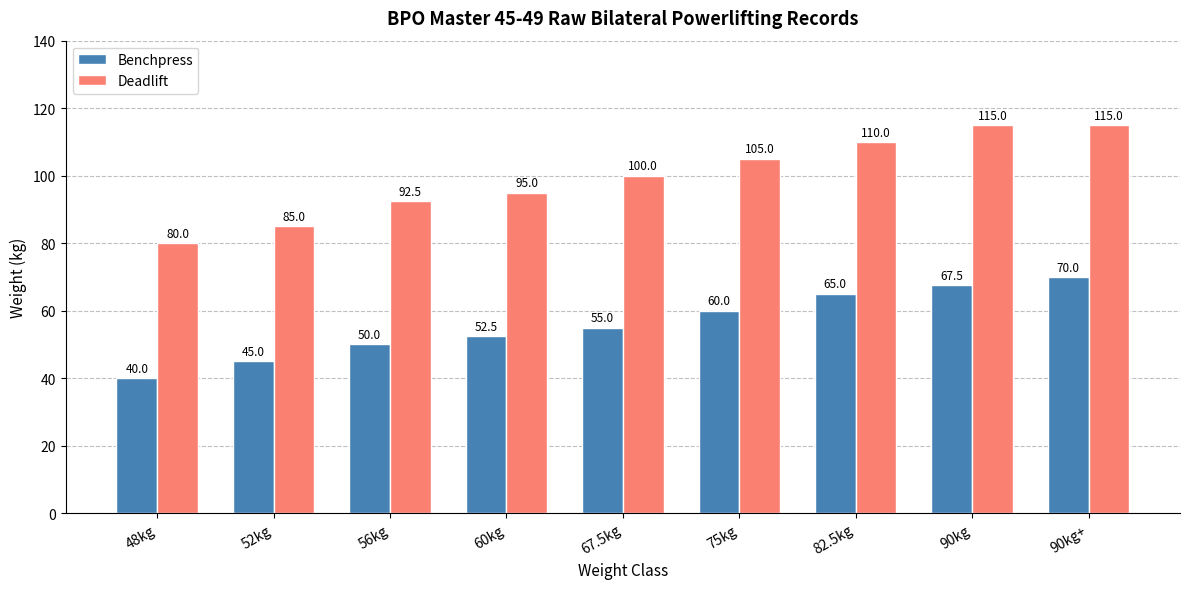

Reading left to right, extract all data points from this chart.

Benchpress: 40.0	45.0	50.0	52.5	55.0	60.0	65.0	67.5	70.0
Deadlift: 80.0	85.0	92.5	95.0	100.0	105.0	110.0	115.0	115.0